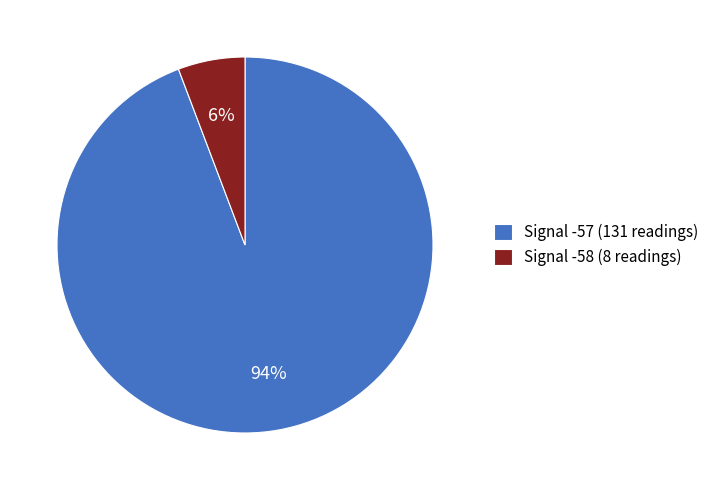

Is the sum of Signal -57 and Signal -58 greater than half?

Yes